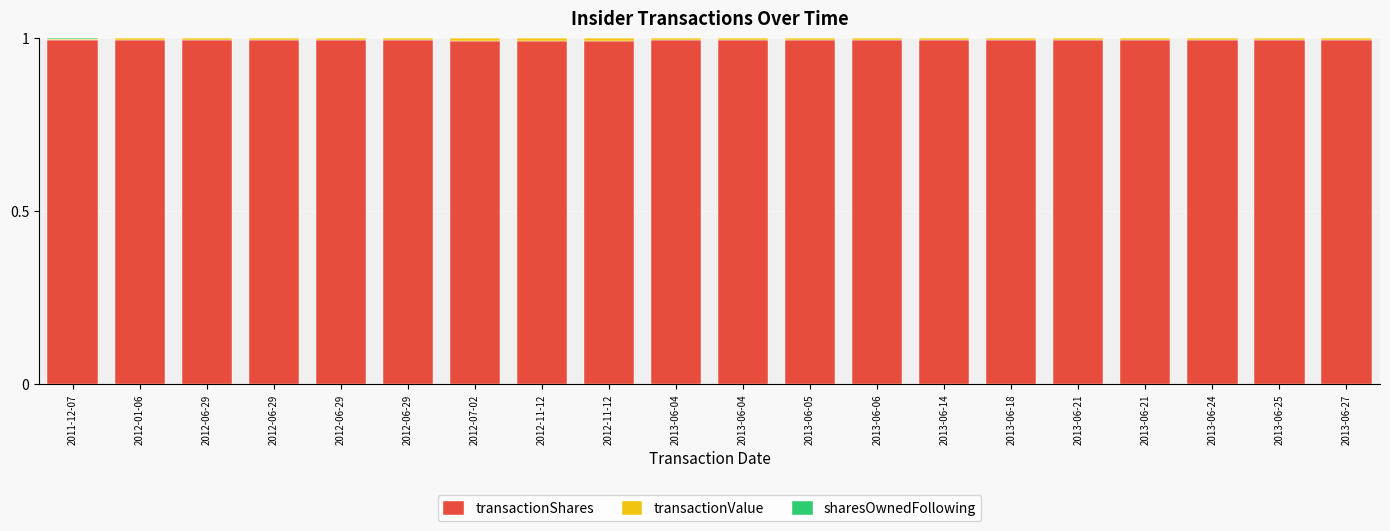

How many series are shown in this chart?

3